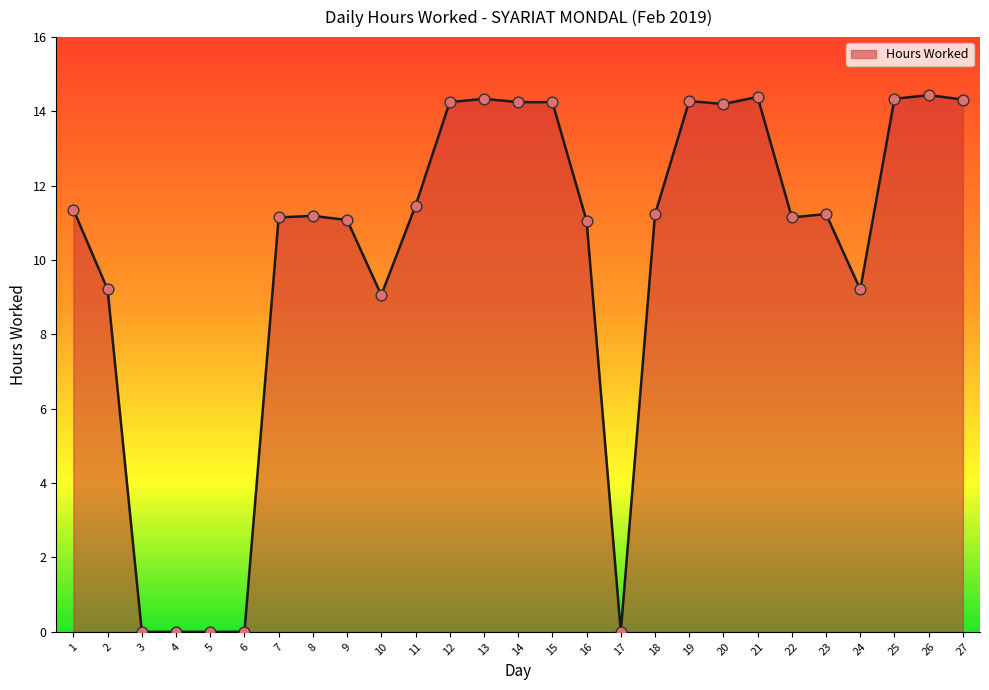

Approximately how many times larger is the value at 1 compared to 20?

0.8